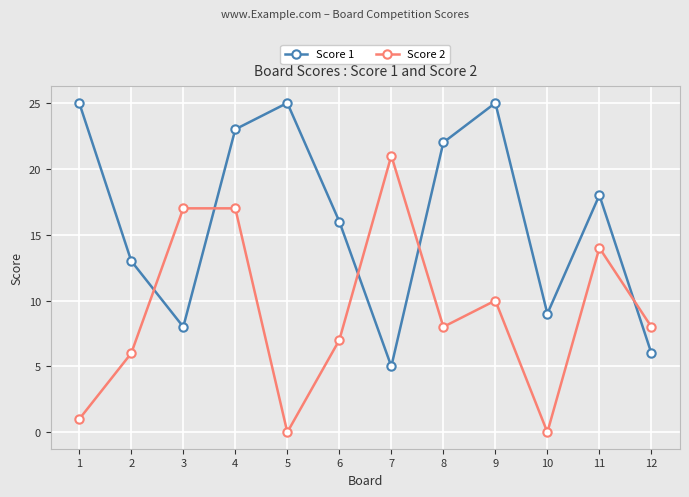

What are all the series names shown in the legend?

Score 1, Score 2